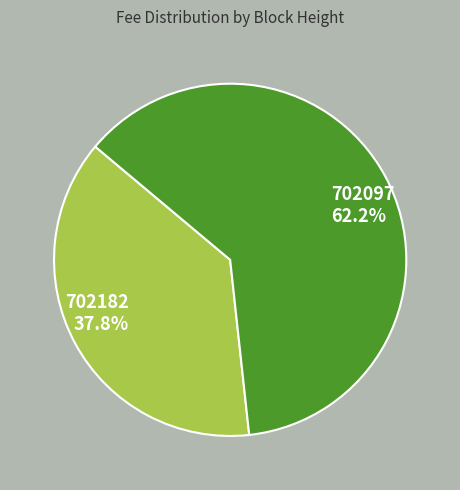

What percentage is the 702097 slice, to the nearest percent?

62%